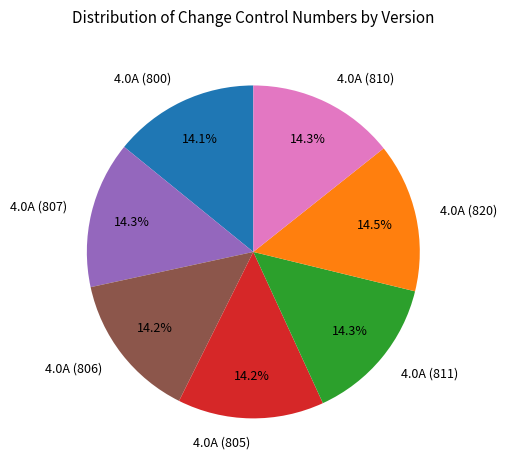

How many segments does this pie chart have?

7